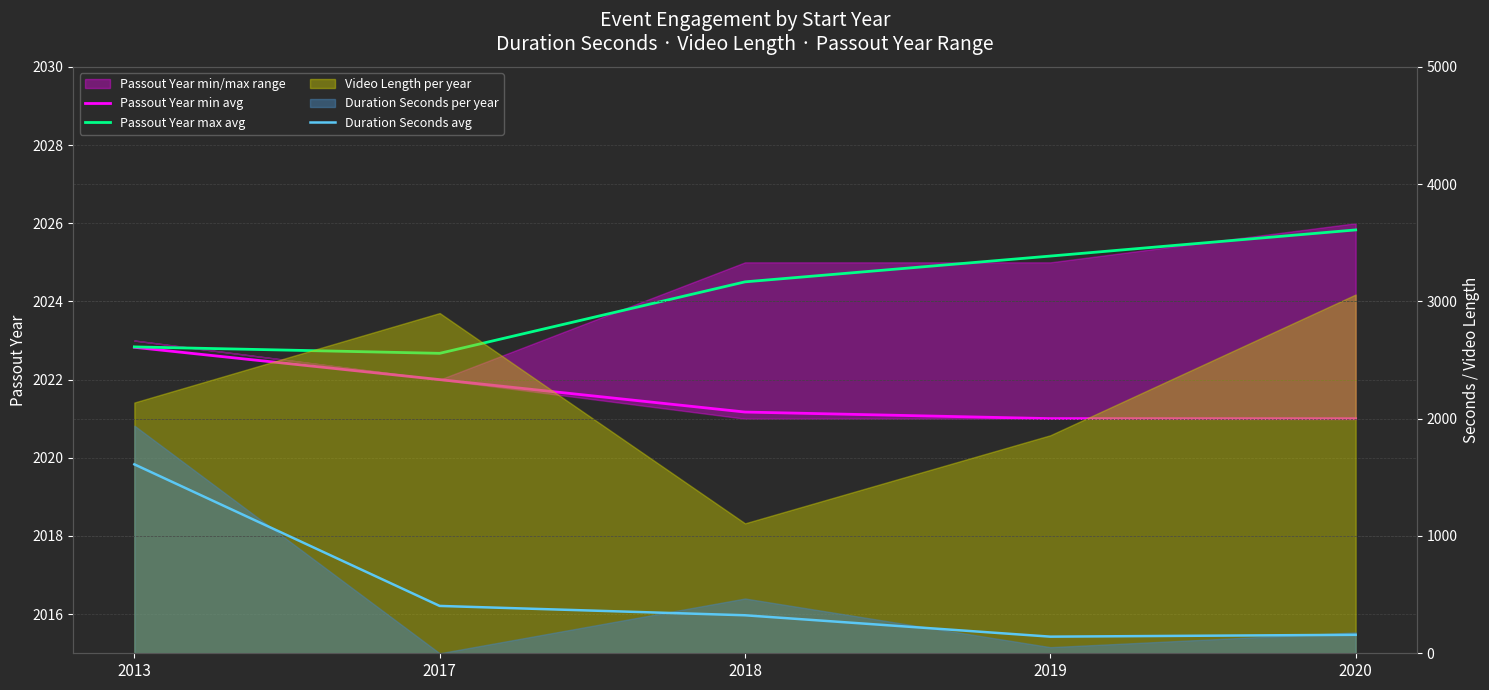

Which category has the highest value across all series?

2020